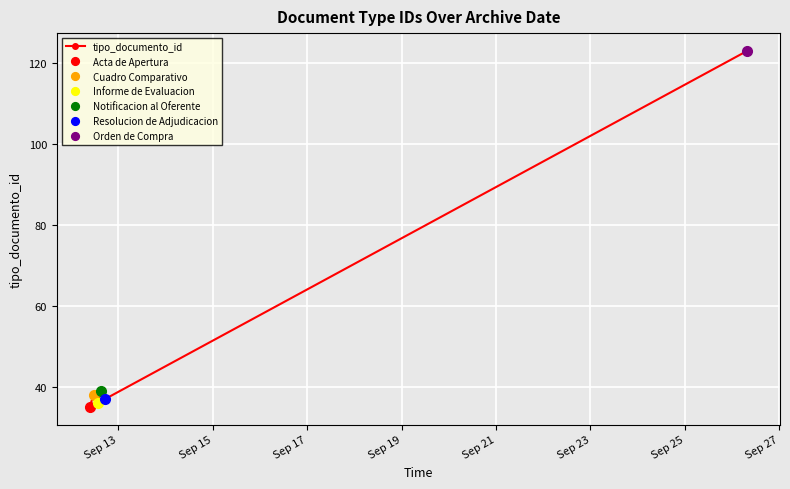

Is this an area chart (filled region under the line)?

No